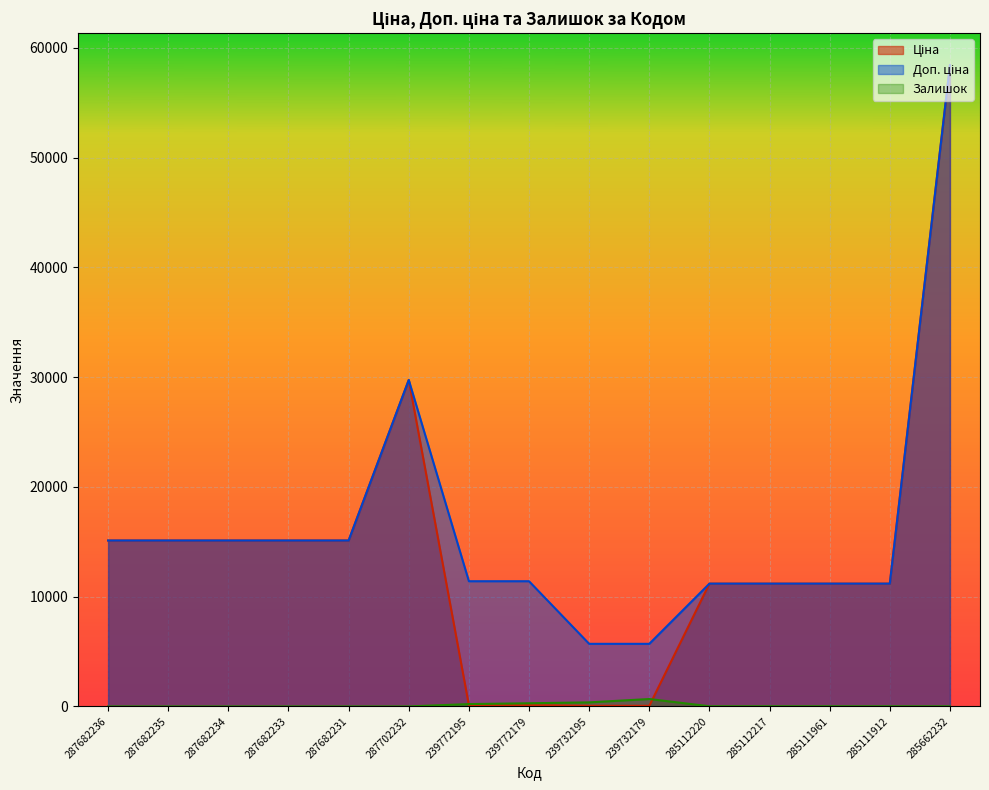

True or false: Залишок and Доп. ціна cross at least once.

False